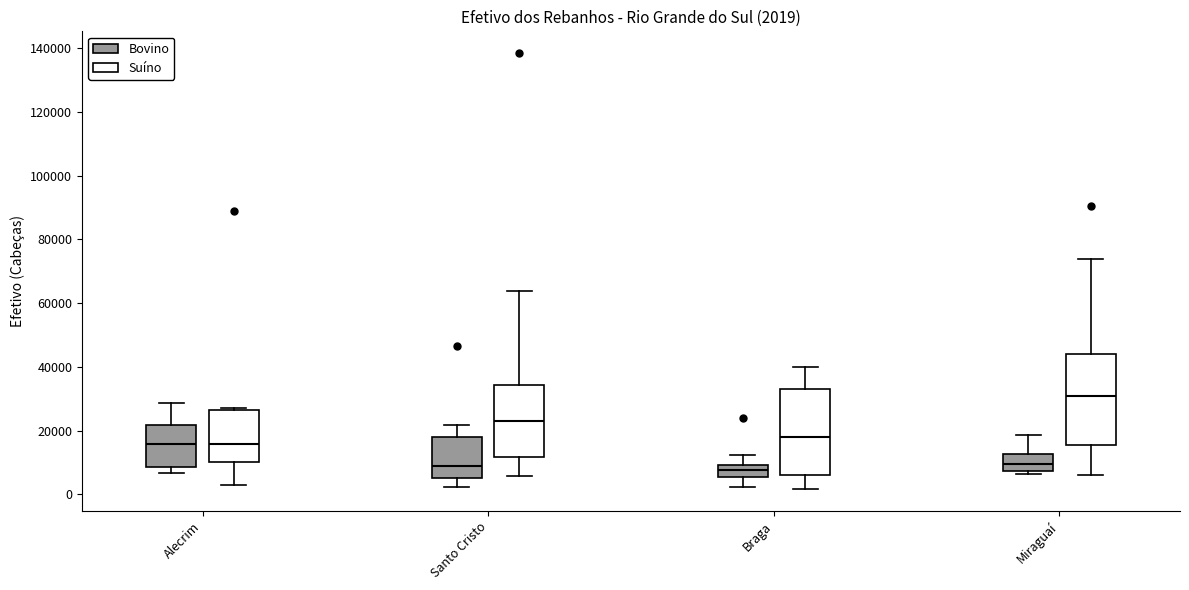

Which box has the highest median line?

Miraguaí (Suíno)